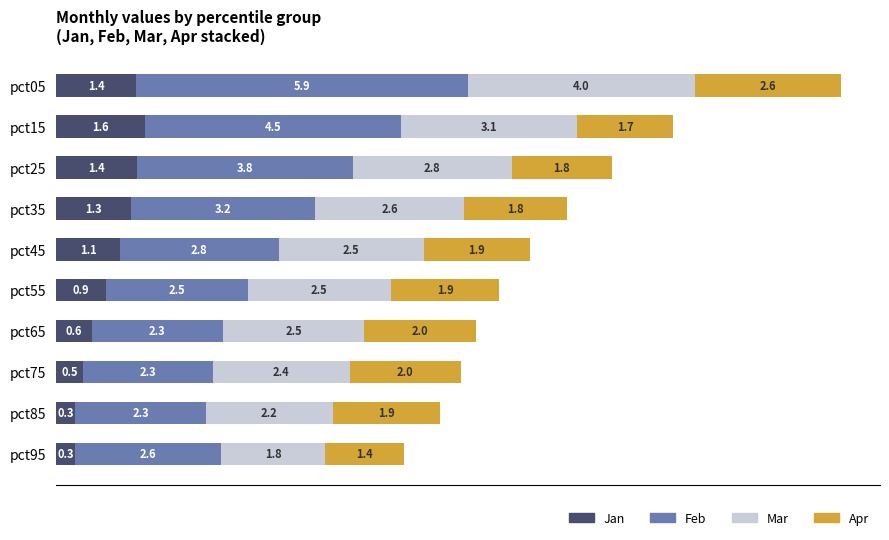

At which category is the sum across all series the highest?

pct05